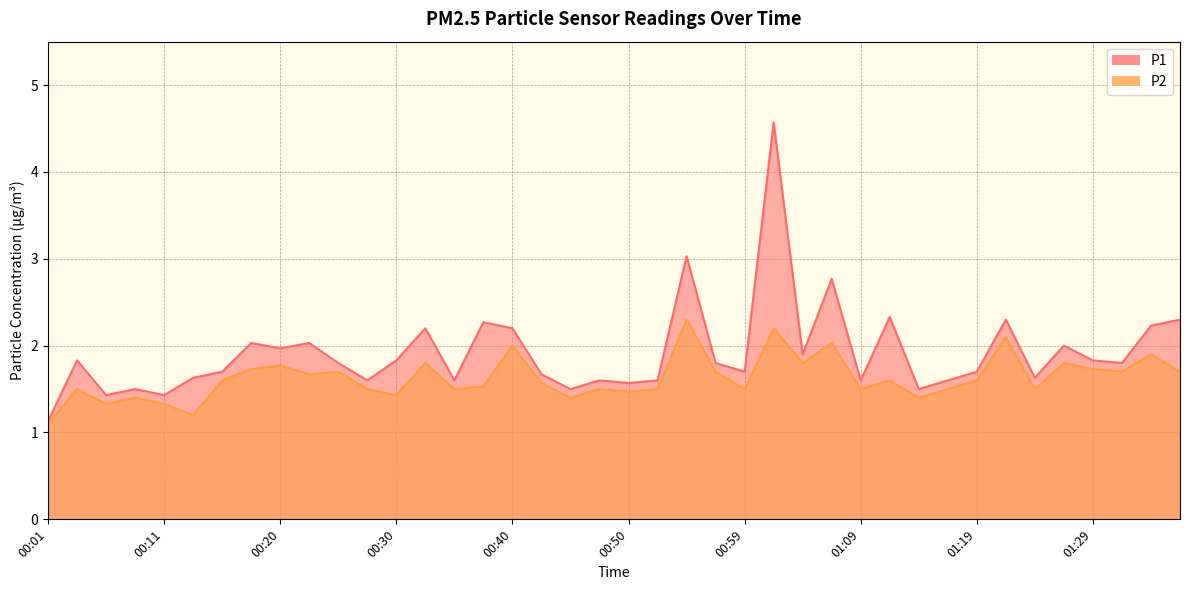

At which label does P2 reach its minimum?

00:01